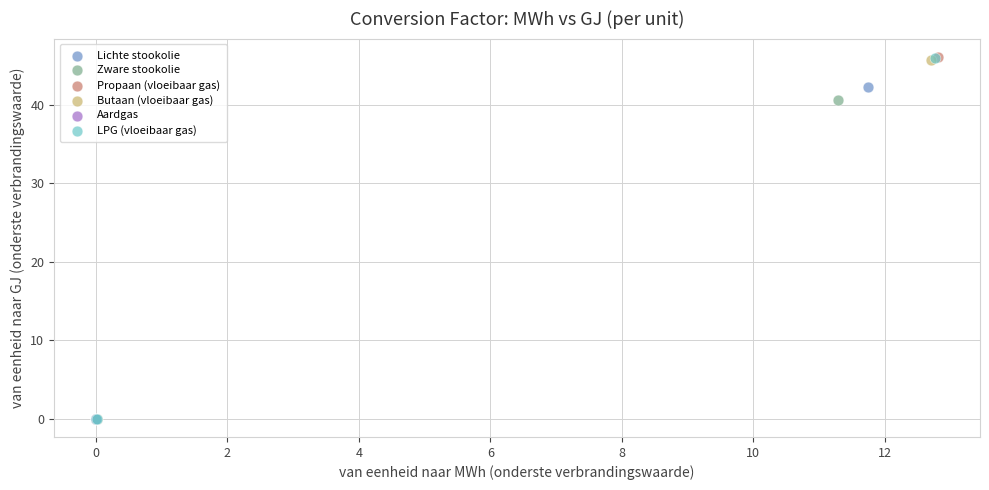

Which series has the widest spread of Y values?

Propaan (vloeibaar gas)